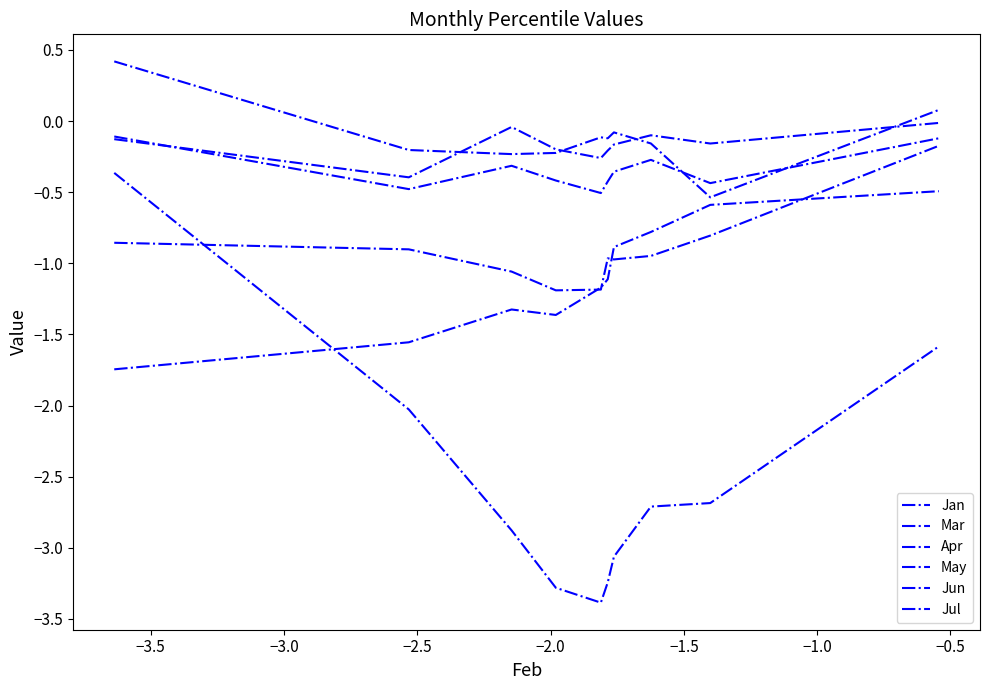

How many series are shown in this chart?

6